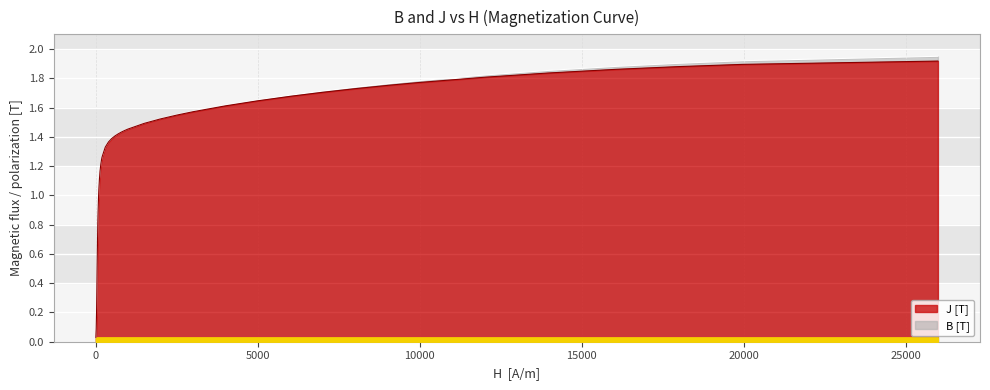

The J series shows 0.4 at 19. True or false?

False